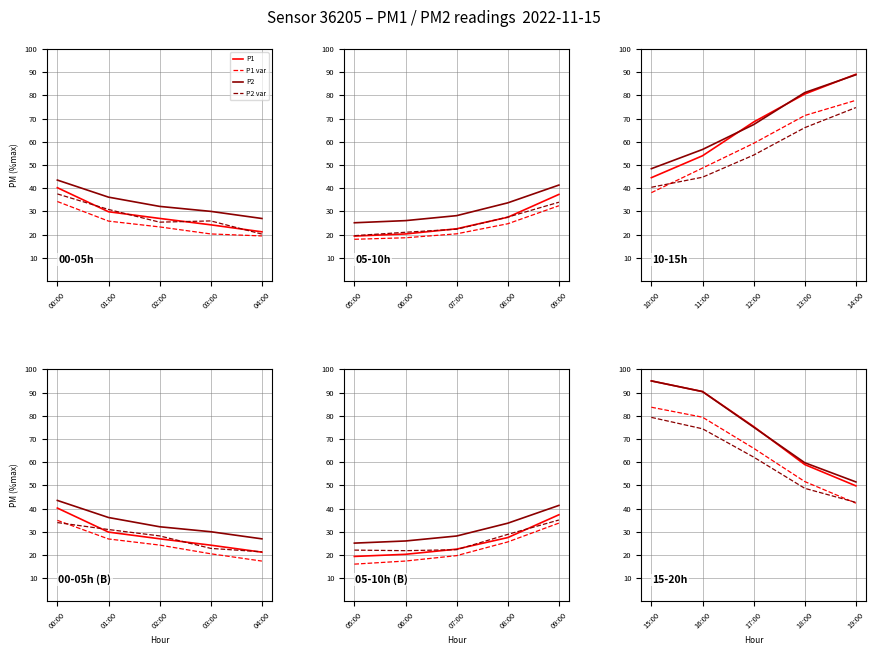

Which series has the widest spread of values?

P1